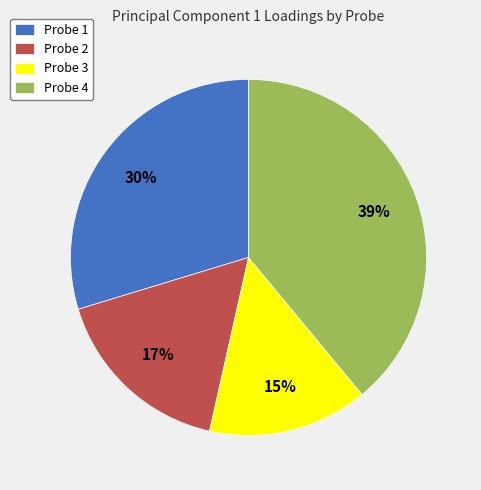

Which slice is the smallest?

Probe 3